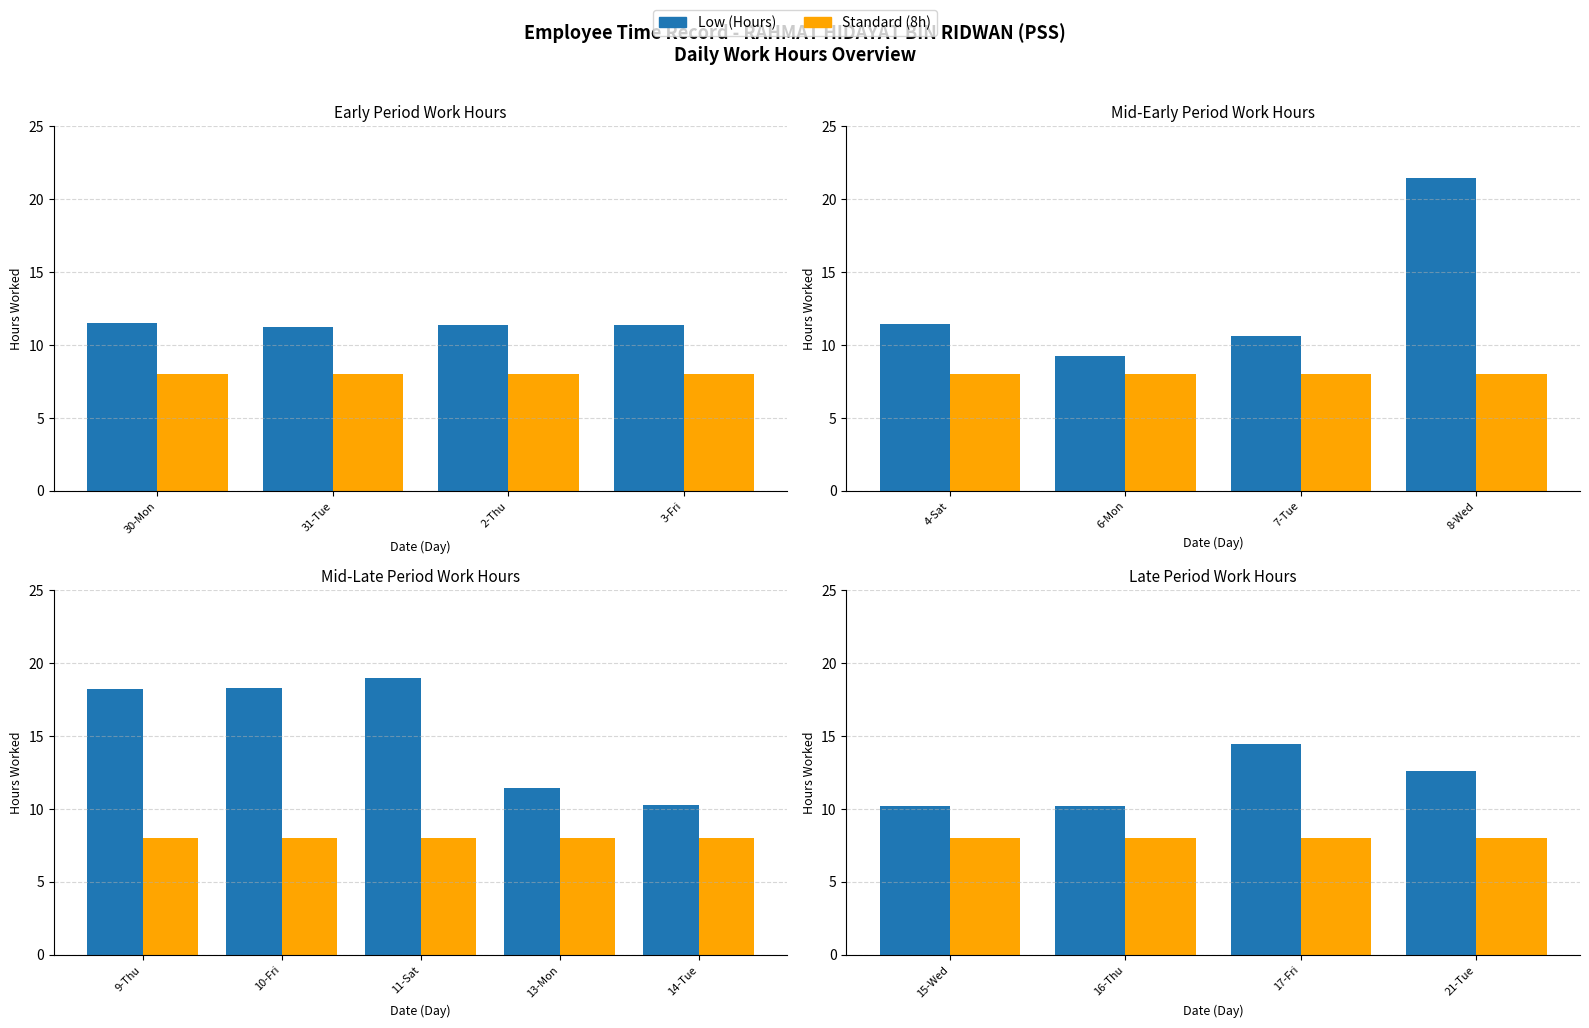

At 21-Tue, list the series in order from largest to smallest.

Low (Hours), Standard (8h)